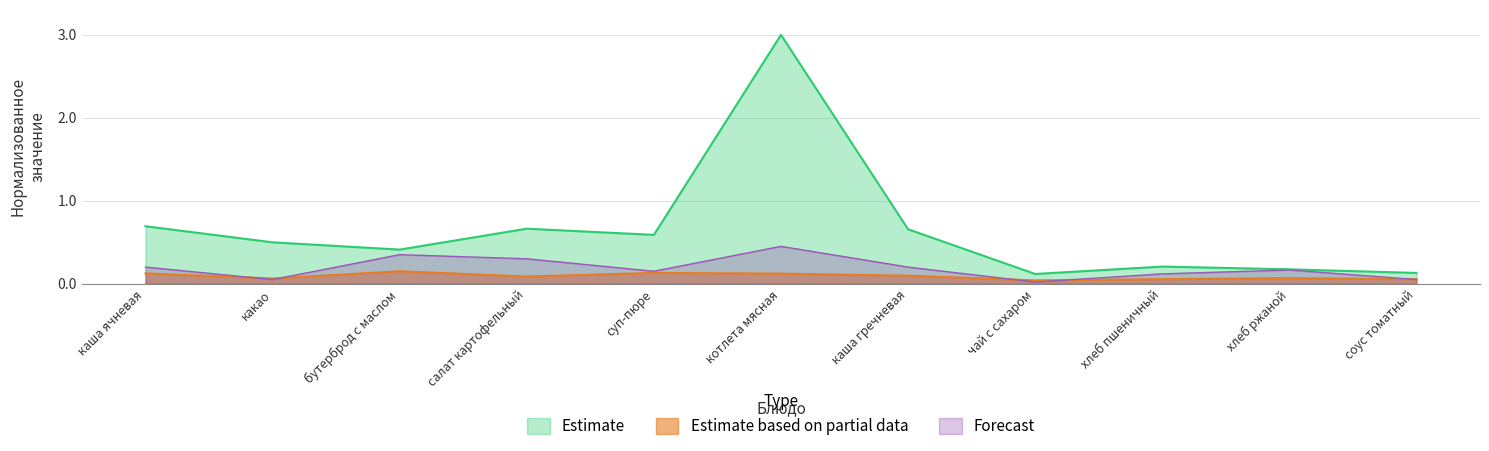

Reading right to left, extract all data points from this chart.

Estimate: соус томатный=0.1	хлеб ржаной=0.2	хлеб пшеничный=0.2	чай с сахаром=0.1	каша гречневая=0.7	котлета мясная=3.0	суп-пюре=0.6	салат картофельный=0.7	бутерброд с маслом=0.4	какао=0.5	каша ячневая=0.7
Estimate based on partial data: соус томатный=0.1	хлеб ржаной=0.1	хлеб пшеничный=0.1	чай с сахаром=0.0	каша гречневая=0.1	котлета мясная=0.1	суп-пюре=0.1	салат картофельный=0.1	бутерброд с маслом=0.2	какао=0.1	каша ячневая=0.1
Forecast: соус томатный=0.0	хлеб ржаной=0.2	хлеб пшеничный=0.1	чай с сахаром=0.0	каша гречневая=0.2	котлета мясная=0.4	суп-пюре=0.1	салат картофельный=0.3	бутерброд с маслом=0.4	какао=0.0	каша ячневая=0.2